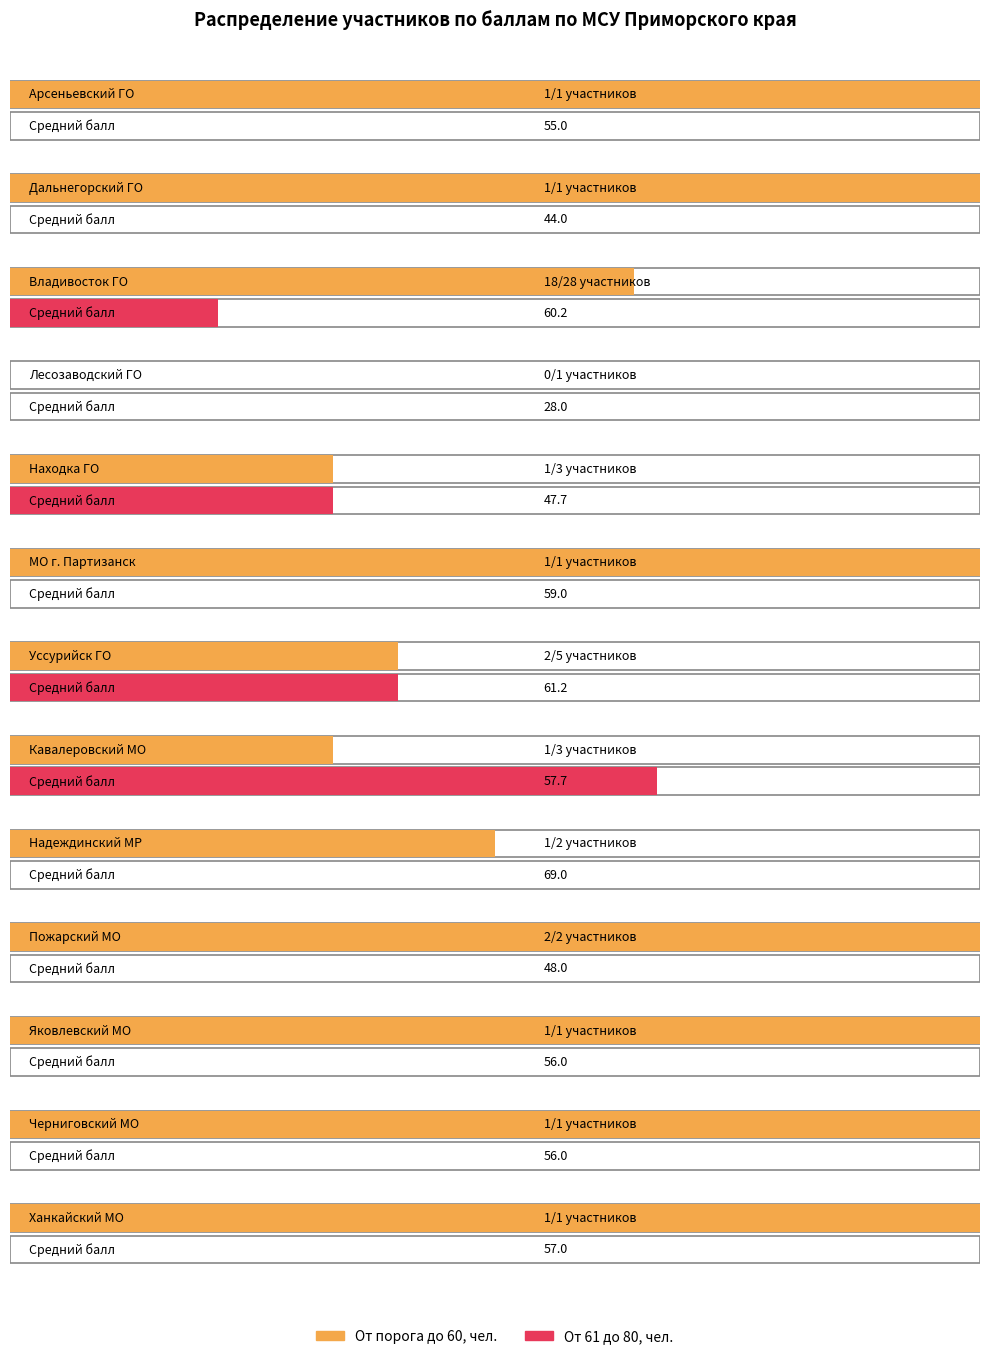

At how many categories does at least one series exceed 27?

1